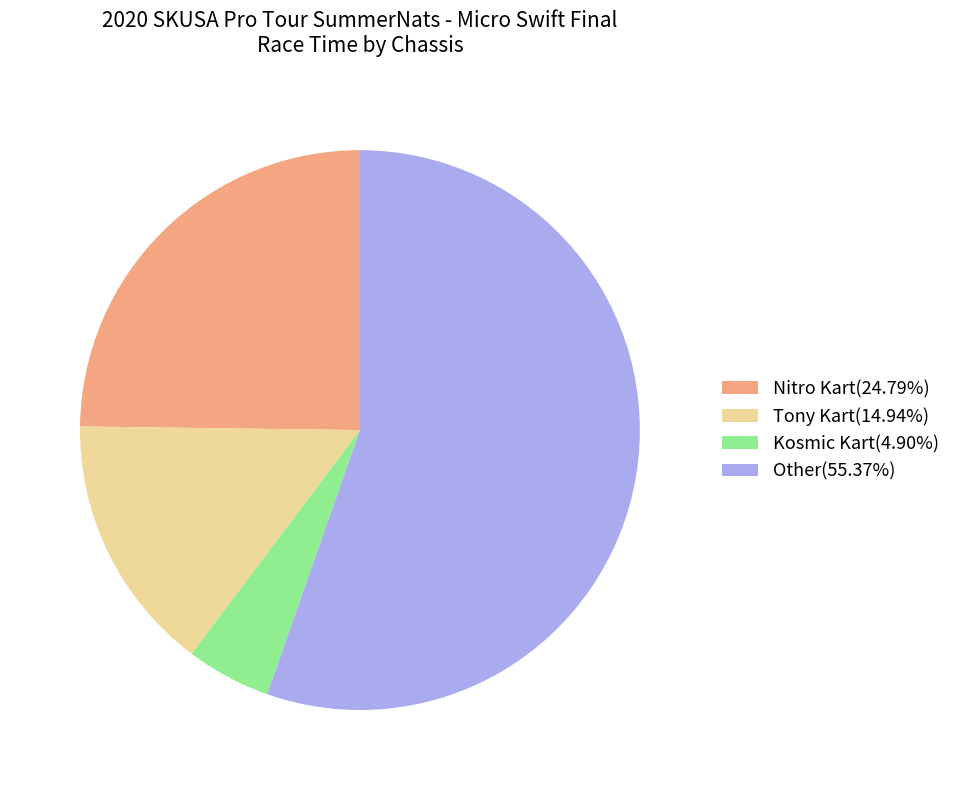

Is there any slice that represents more than half of the pie?

Yes